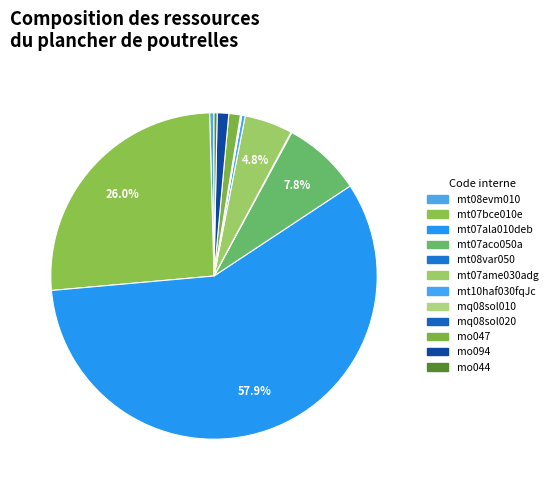

To the nearest percent, what portion does mt07ame030adg represent?

5%